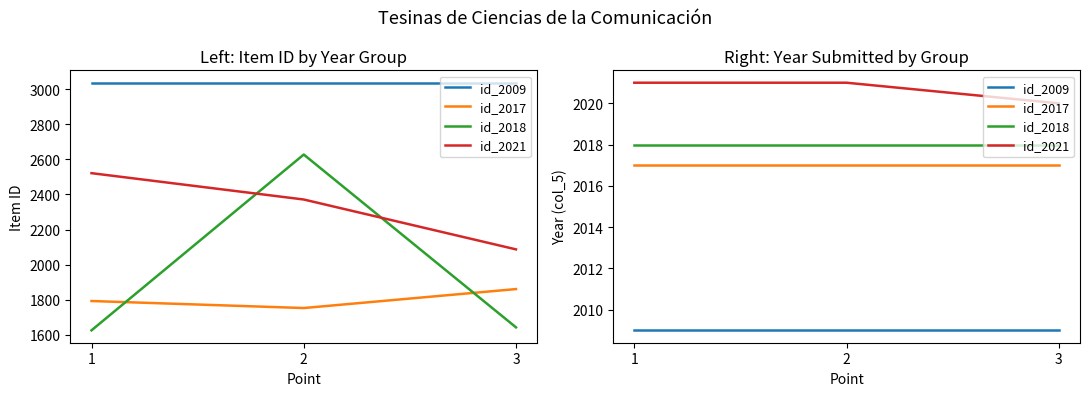

Is it true that id_2017 equals 2017 at 3?

True